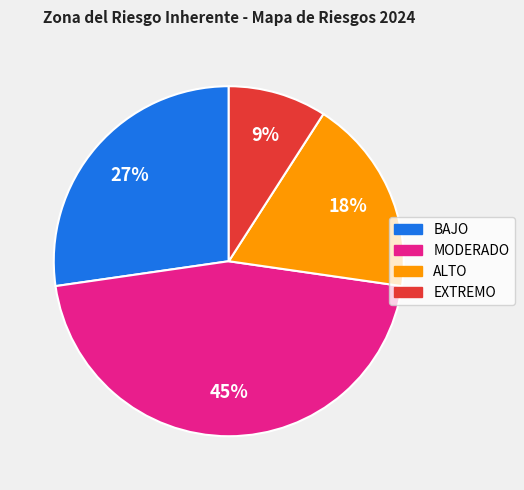

The BAJO slice represents 18% of the pie. True or false?

False